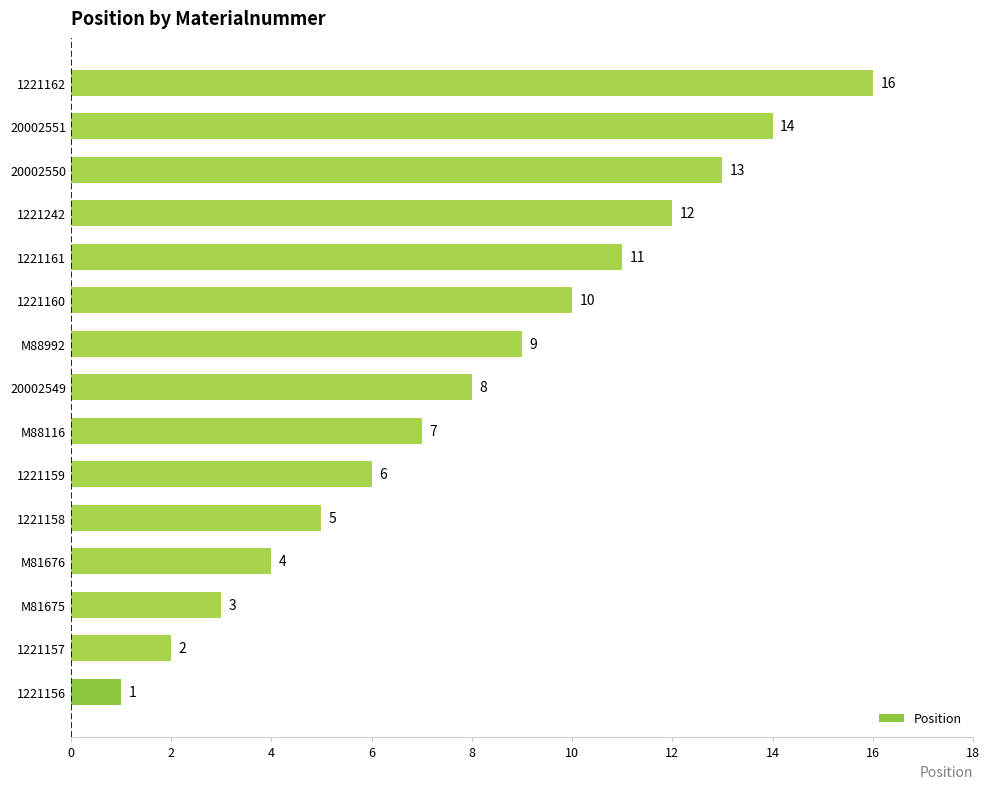

Rank the categories by value from lowest to highest.

1221156, 1221157, M81675, M81676, 1221158, 1221159, M88116, 20002549, M88992, 1221160, 1221161, 1221242, 20002550, 20002551, 1221162